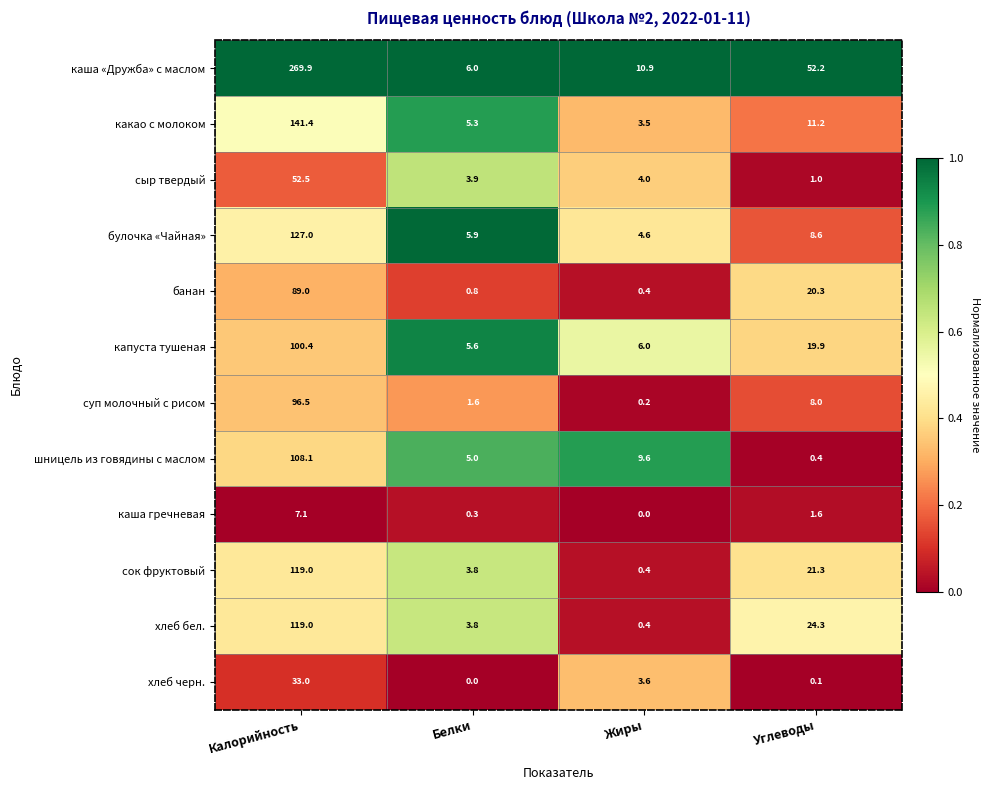

What is the difference between the каша гречневая values at Калорийность and Белки?

6.8